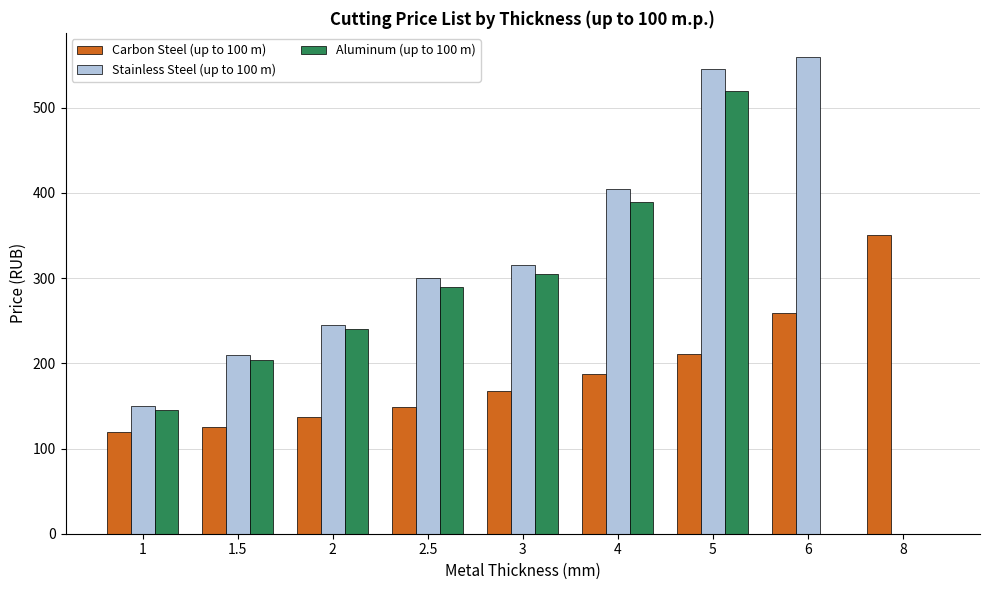

What is the sum of the Carbon Steel (up to 100 m) values at 3 and 2.5?

316.8